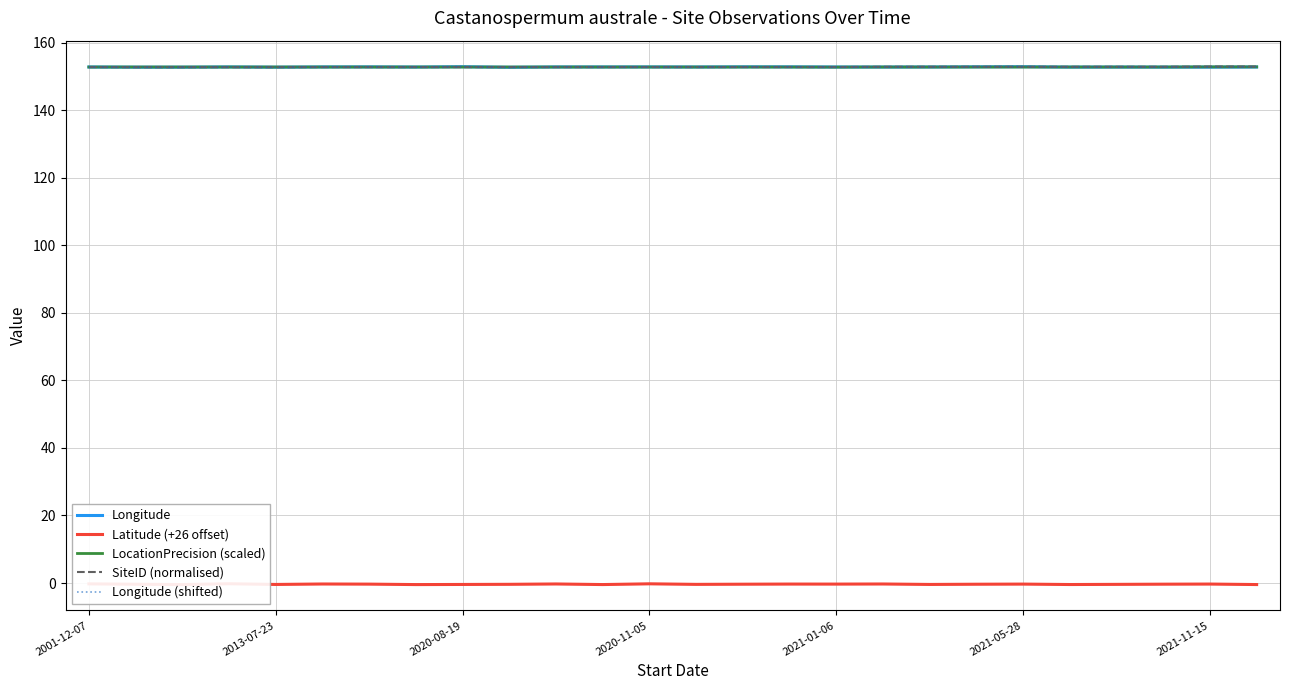

Which series has the largest total across all categories?

Longitude (shifted)